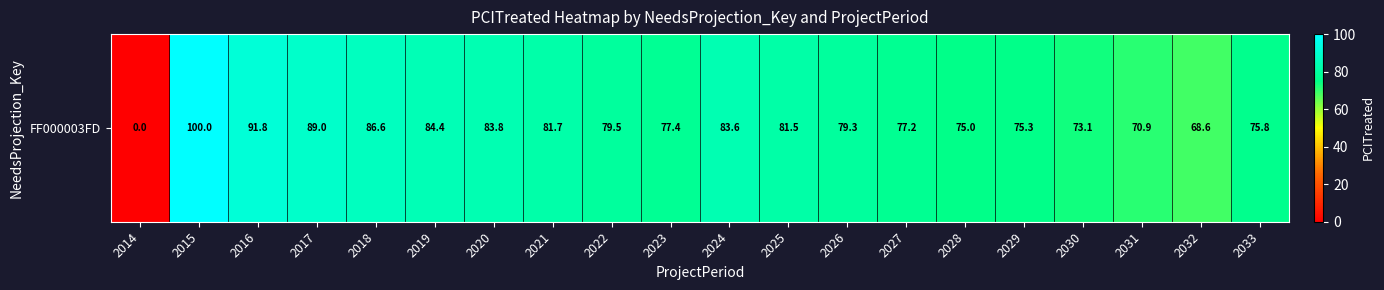

How many data points does each series have?

20